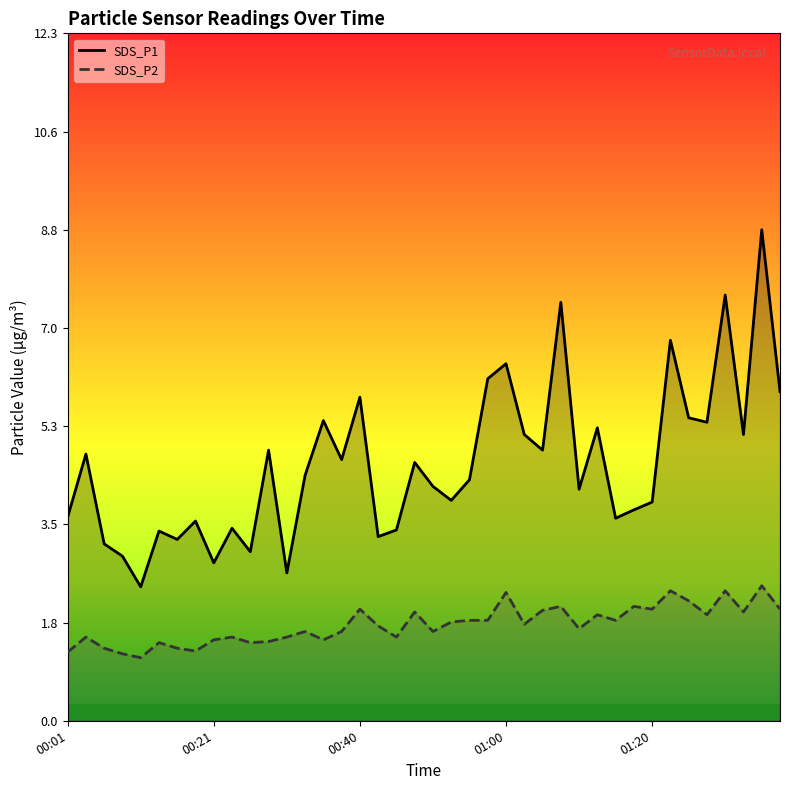

Which category has the highest value across all series?

38